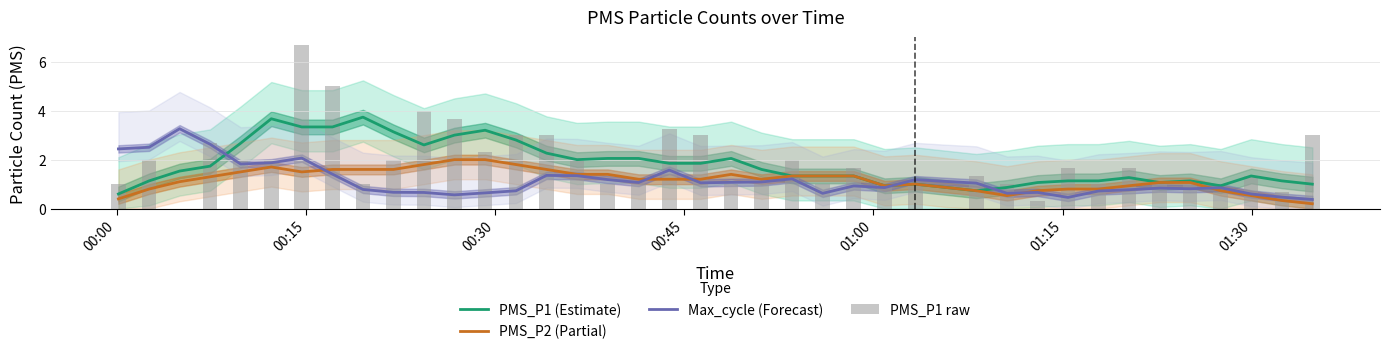

True or false: PMS_P1 (Estimate) and Max_cycle (Forecast) intersect in this chart.

True